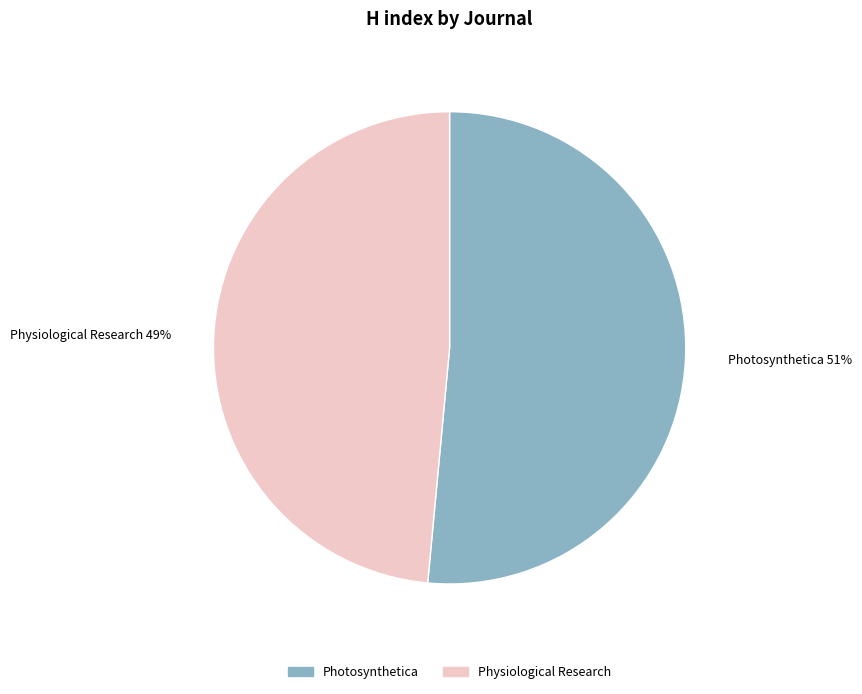

To the nearest percent, what is the average slice percentage?

50%